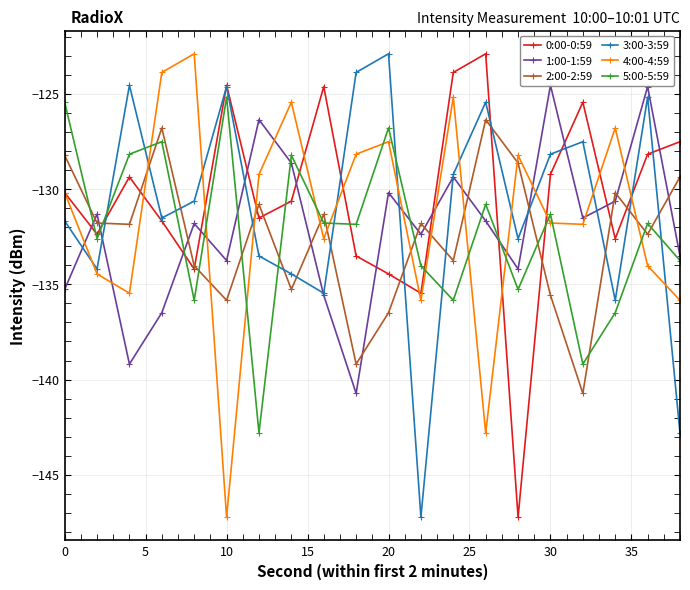

How many intersections are there between 0:00-0:59 and 1:00-1:59?

12